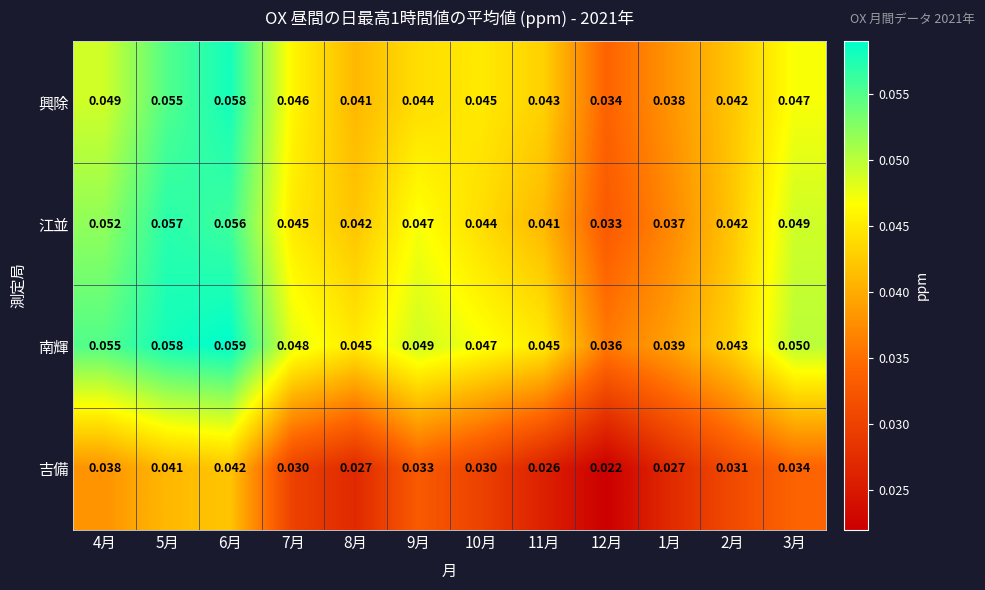

Which series changed the most between 7月 and 8月?

興除